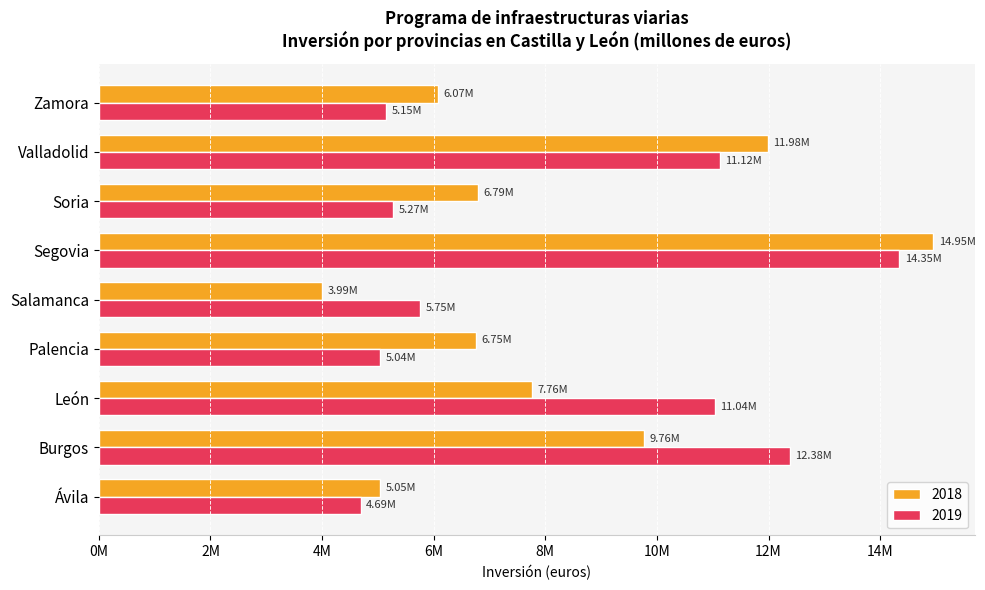

What is the value of the 2018 bar at the 2nd from the left?

9762887.3